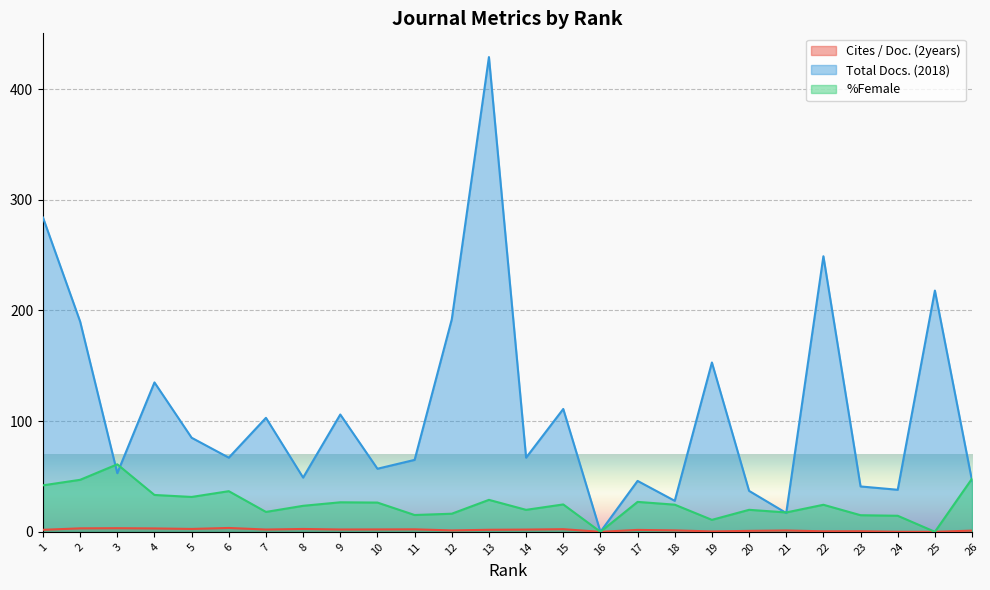

What is the total value across all series at 10?

85.6